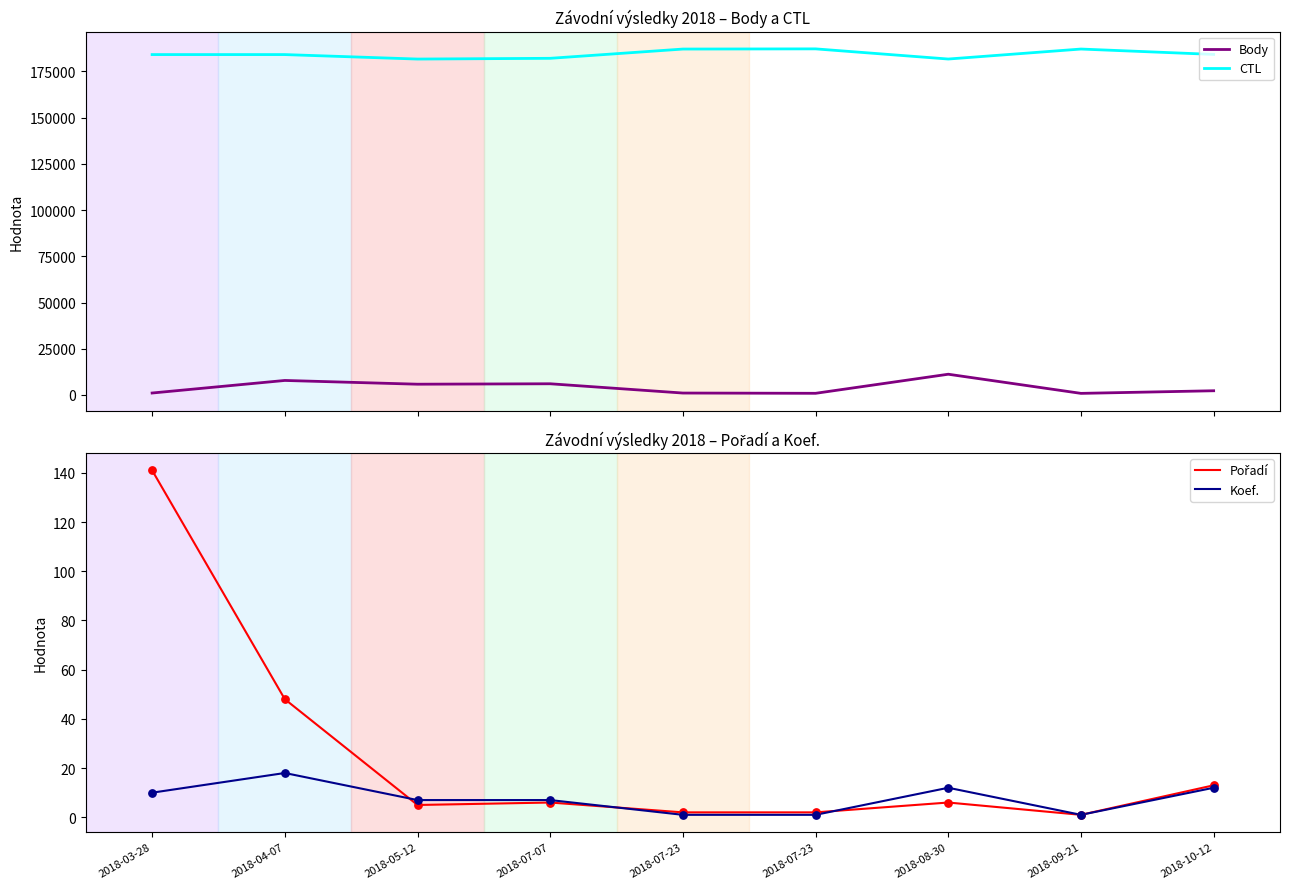

Which series has the largest Y range (max minus min)?

Body